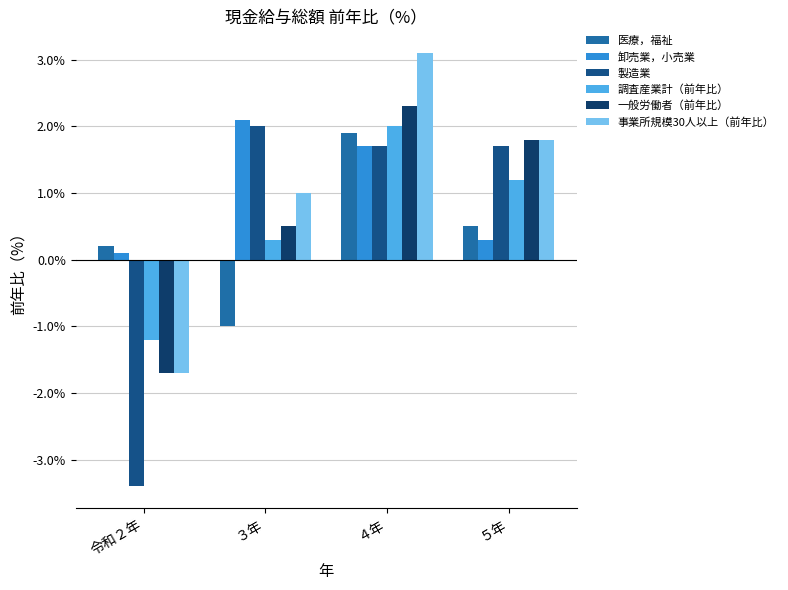

What is the maximum value for 医療，福祉?

1.9